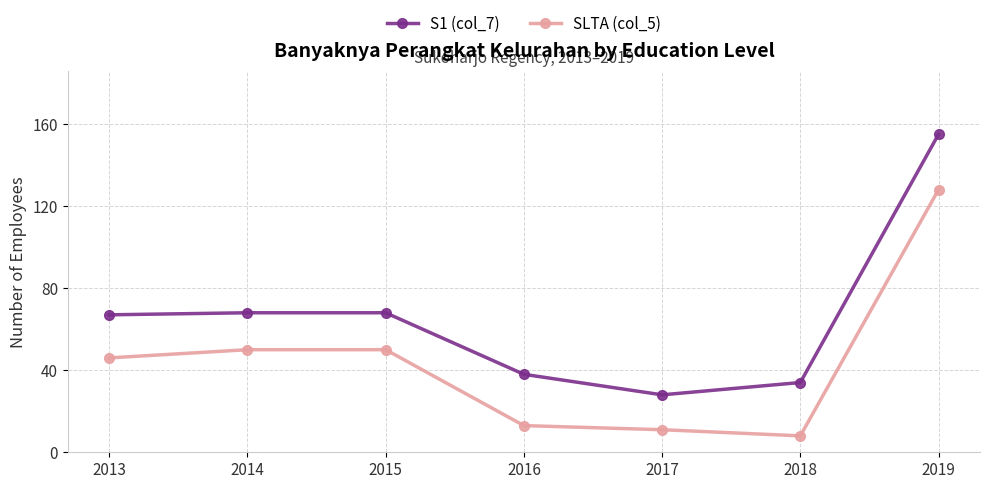

At which label does S1 (col_7) reach its minimum?

2017